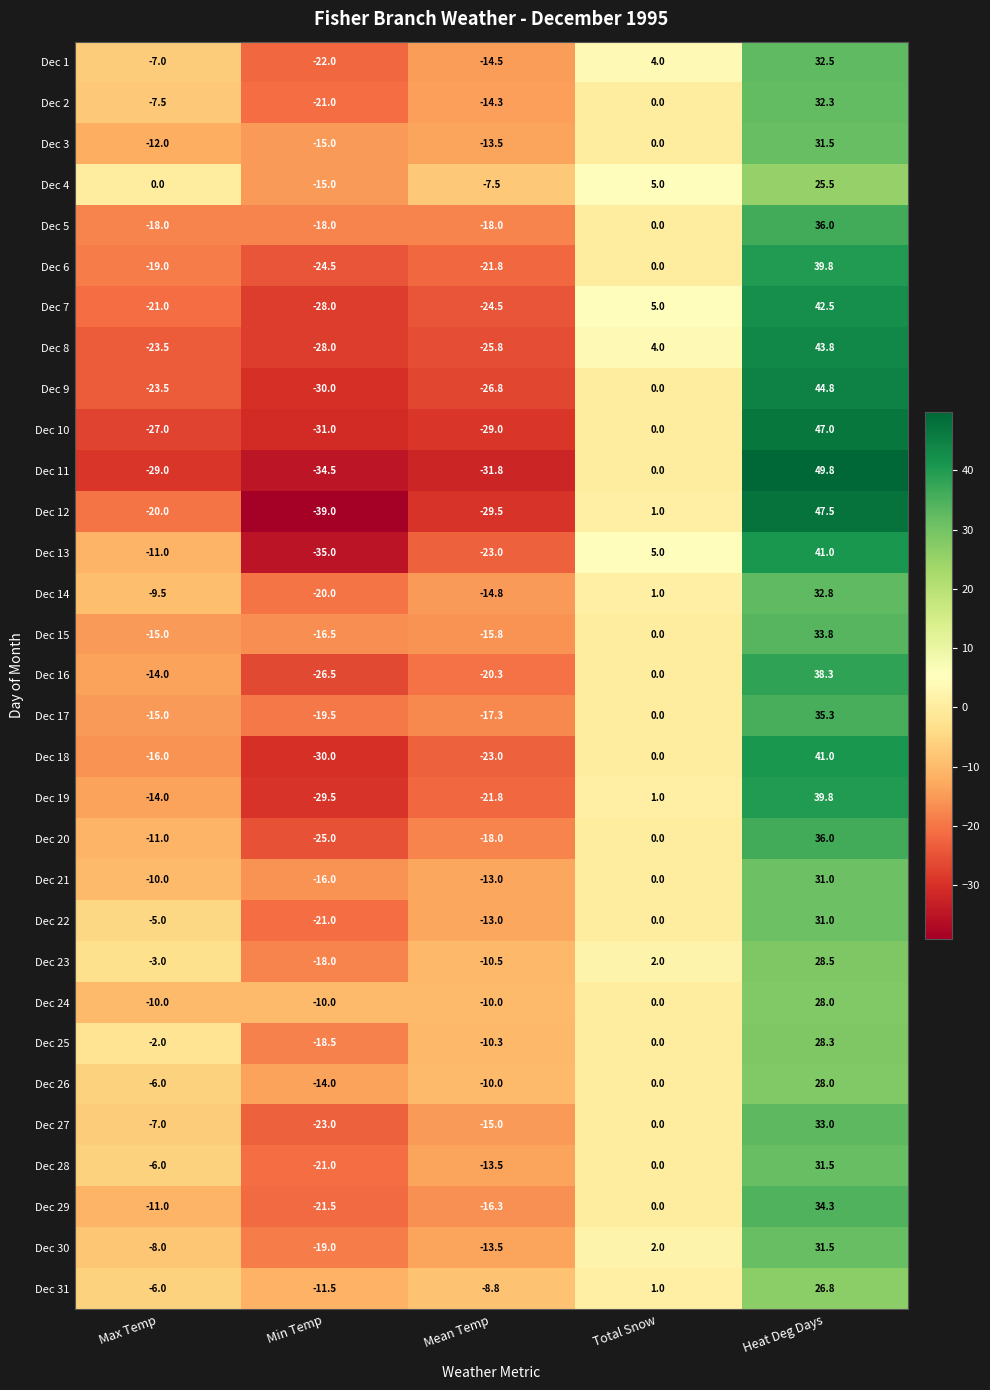

List the labels in order of Dec 11 value, smallest first.

Min Temp, Mean Temp, Max Temp, Total Snow, Heat Deg Days